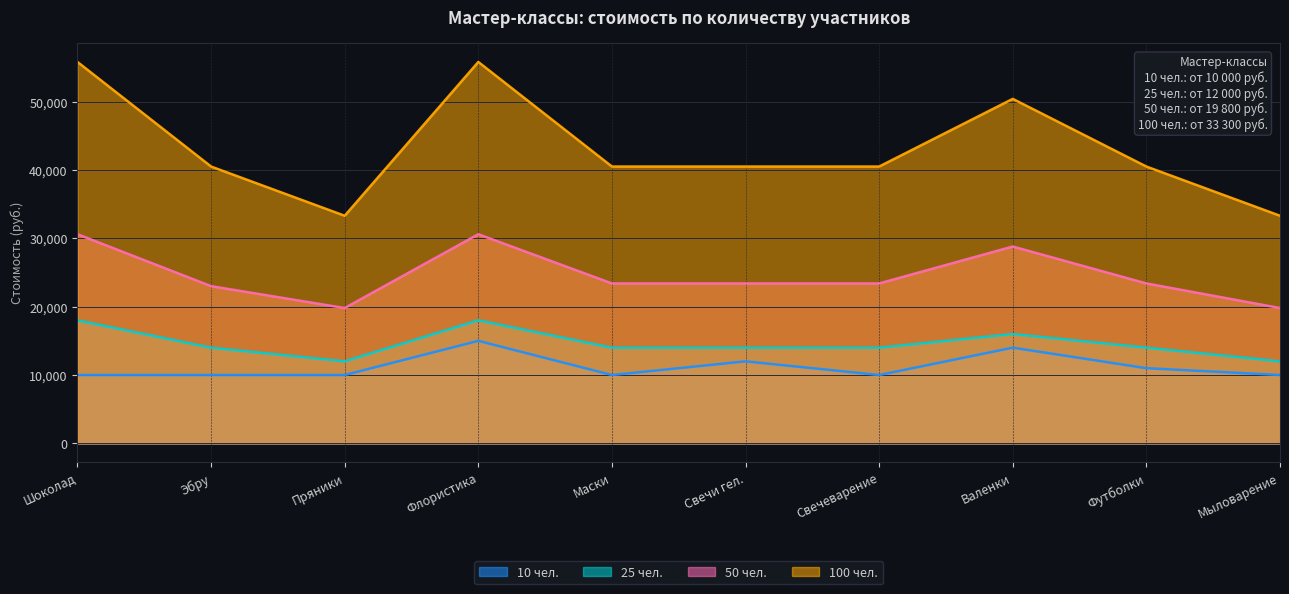

What is the difference between the second highest and second lowest values in the 10 чел. series?

4000